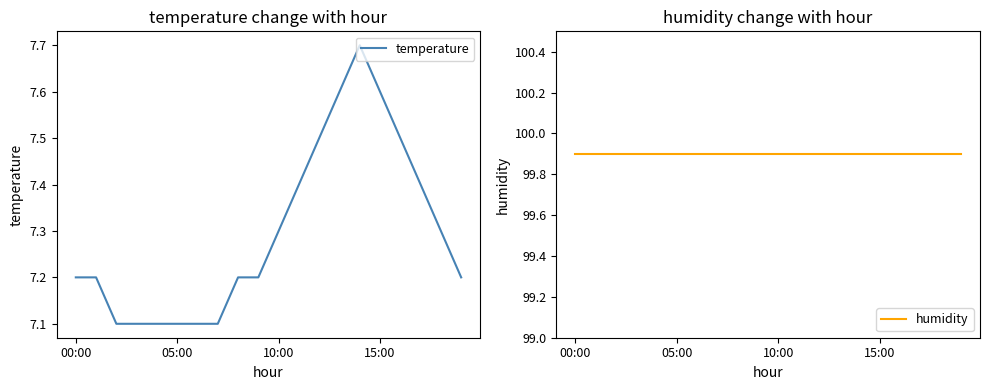

How many lines are shown in the chart?

2